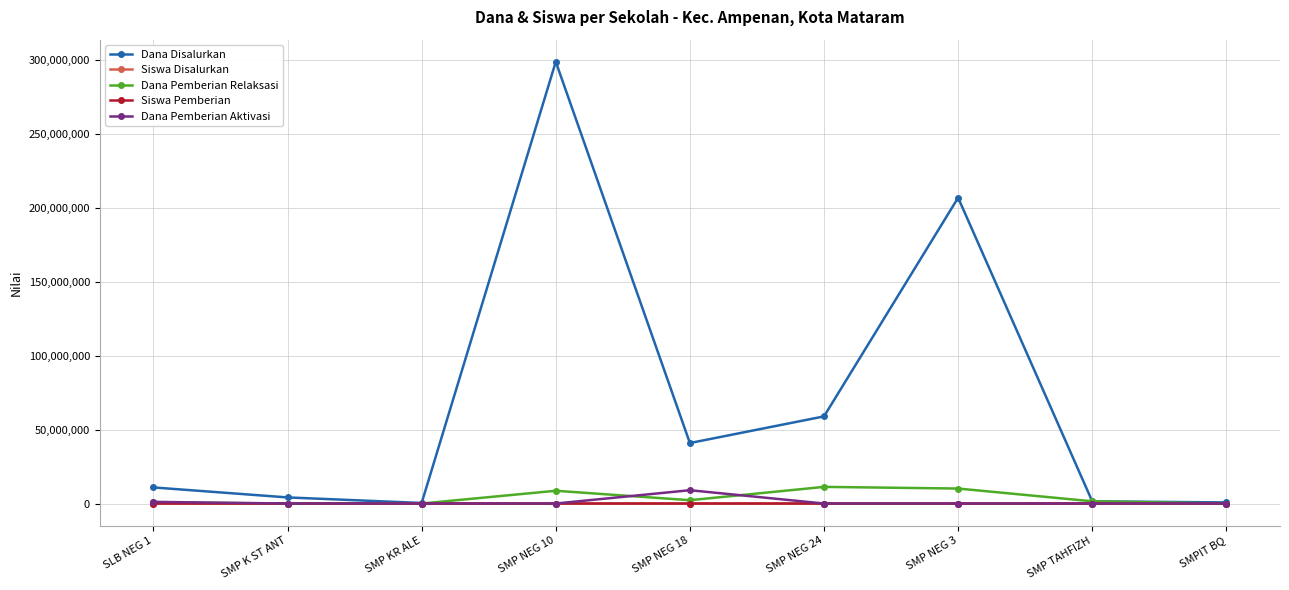

What is the sum of all Dana Pemberian Aktivasi values?

10125000